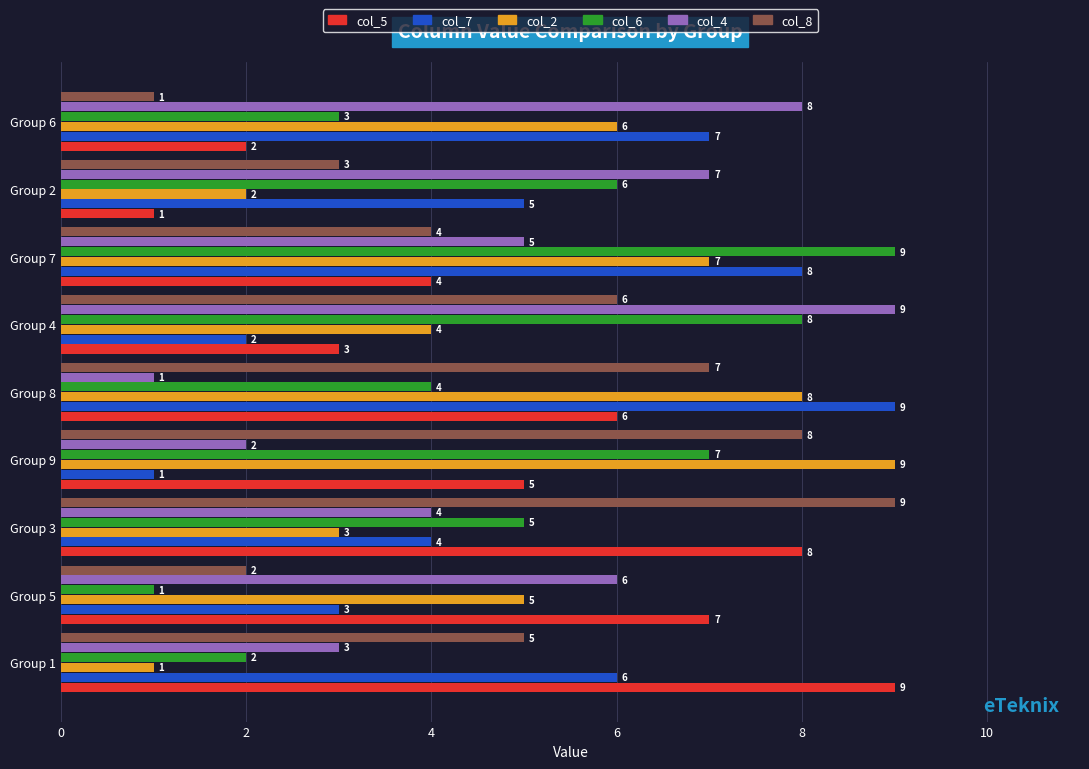

Which series changed the most between Group 1 and Group 3?

col_8